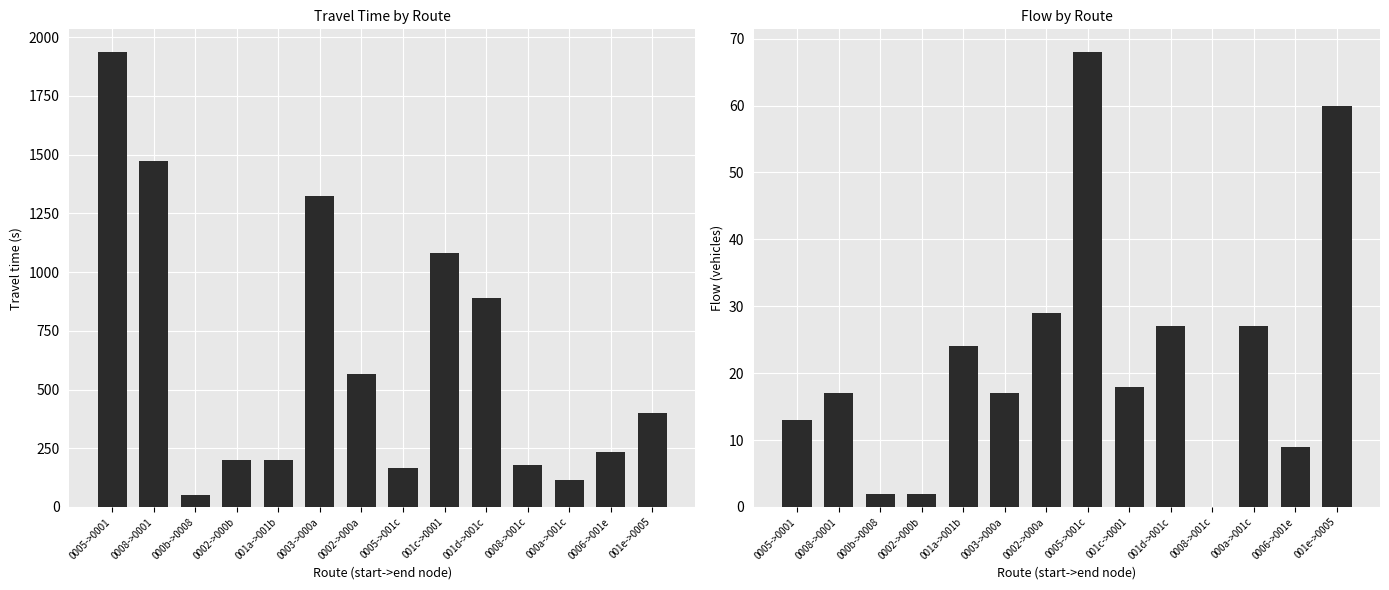

Count the number of data series in this chart.

2